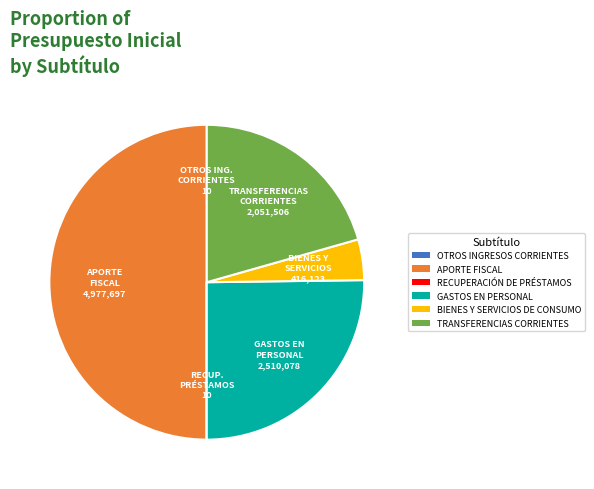

Does GASTOS EN PERSONAL account for over 50% of the chart?

No